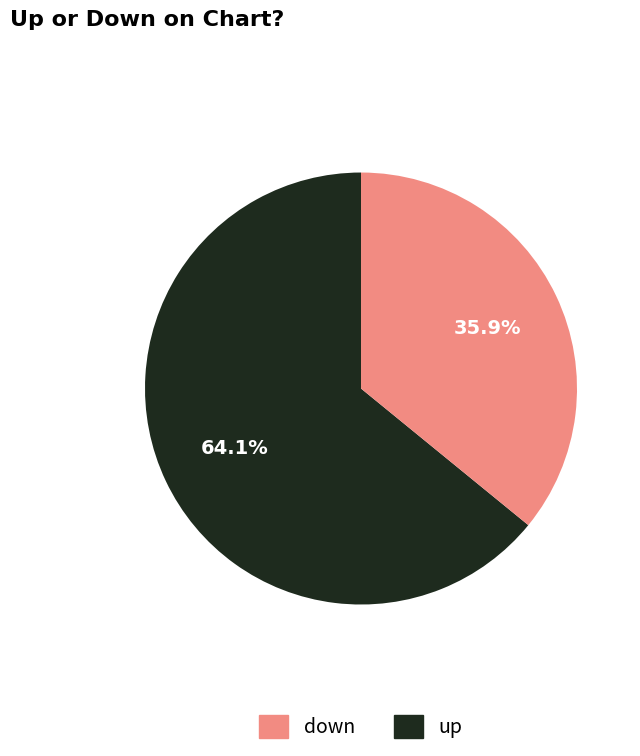

Is there a majority slice in this chart?

Yes